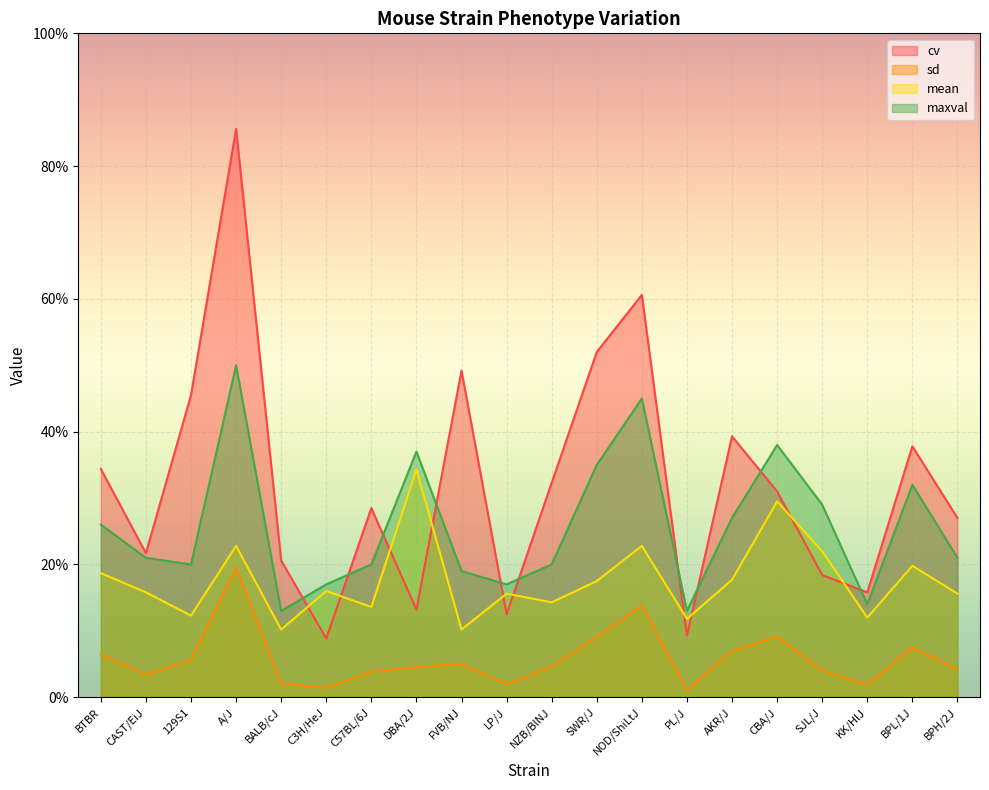

True or false: cv has more than 2 points higher than both neighbors.

True